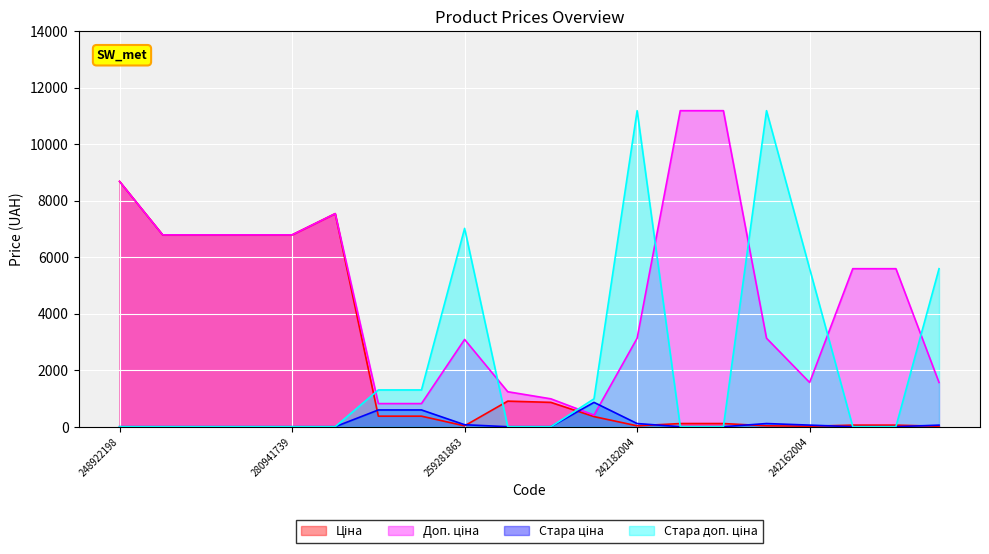

List the series in order of their peak value, lowest first.

Стара ціна, Ціна, Доп. ціна, Стара доп. ціна